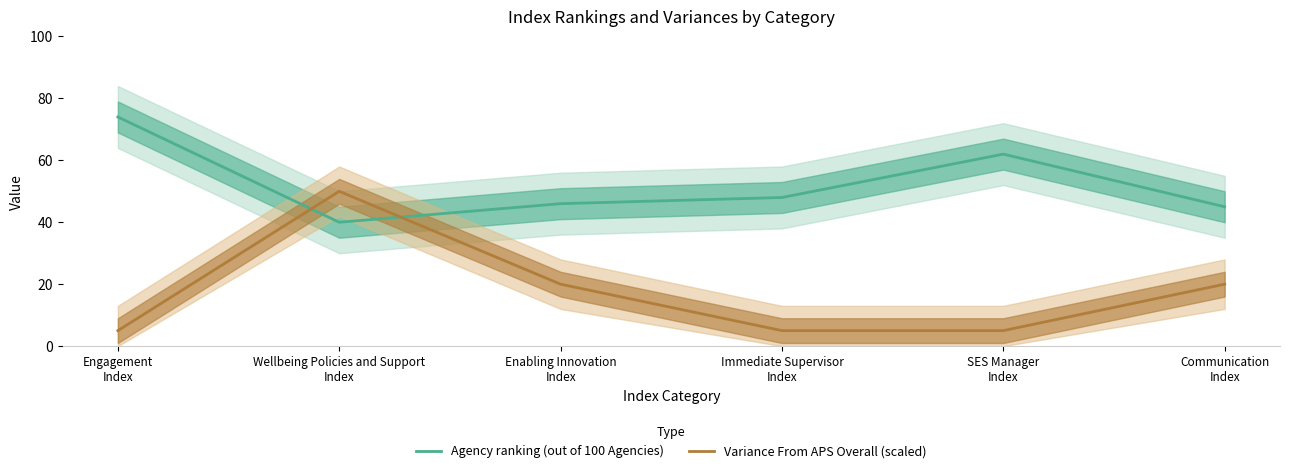

What is the label of the 1st point from the left?

Engagement
Index